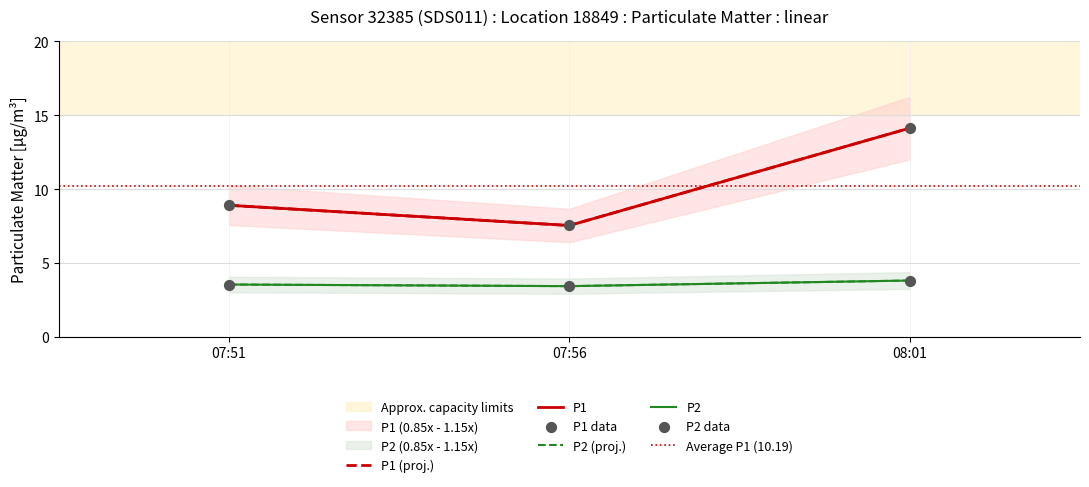

At which category is the sum across all series the highest?

08:01